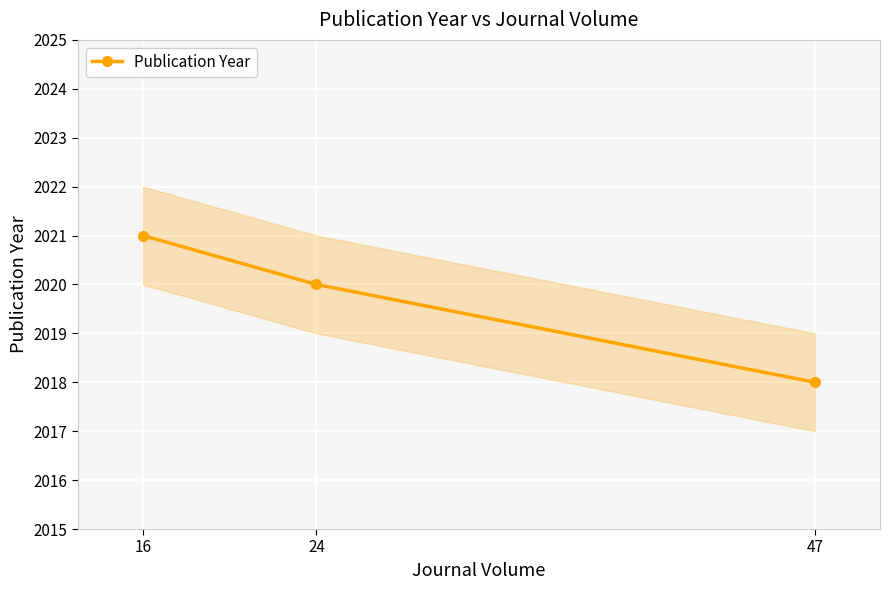

Count the number of values greater than 2020.

1